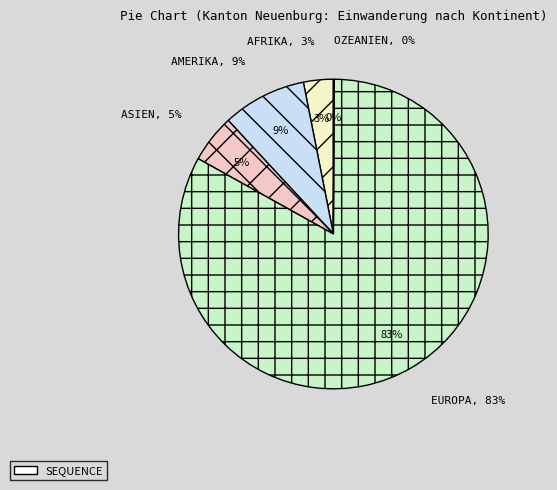

To the nearest percent, what is the difference between the Asien and Afrika slice percentages?

2%